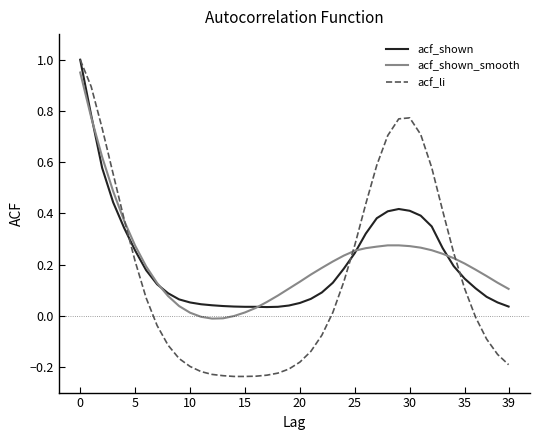

Which series has the largest range (max minus min)?

acf_li